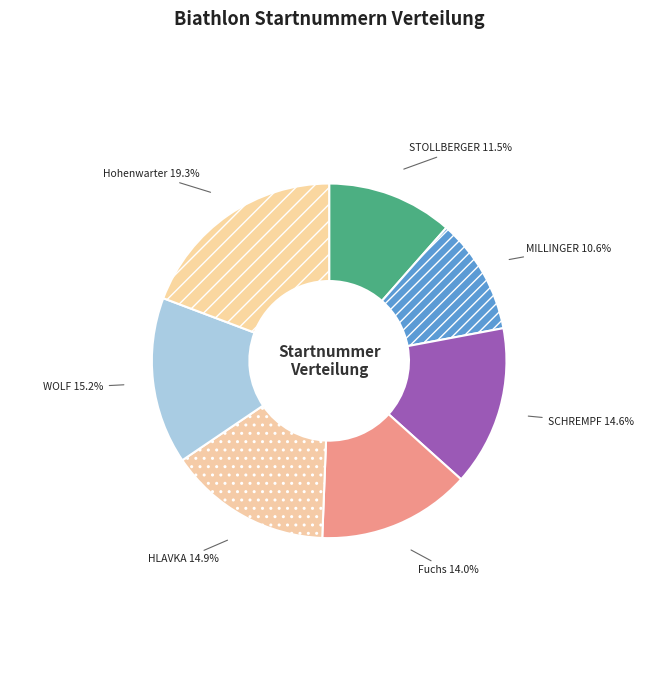

To the nearest percent, what is the difference between the largest and smallest slice percentages?

9%